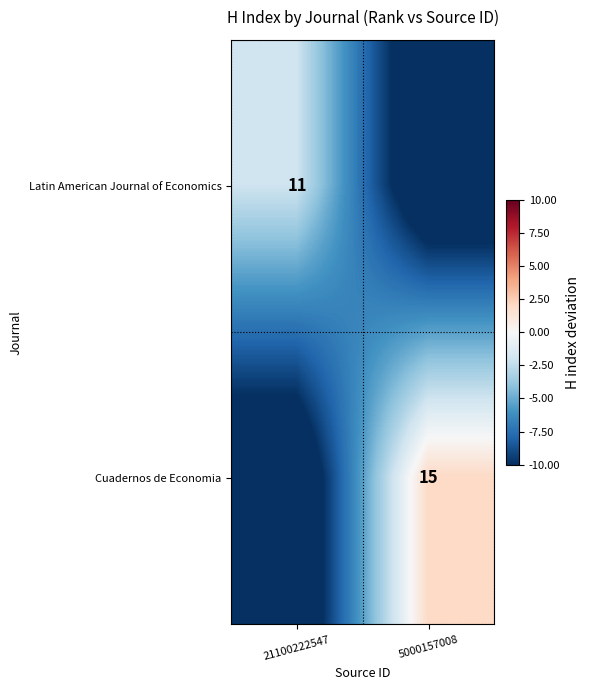

True or false: Cuadernos de Economia has a value of 7 at 5000157008.

False